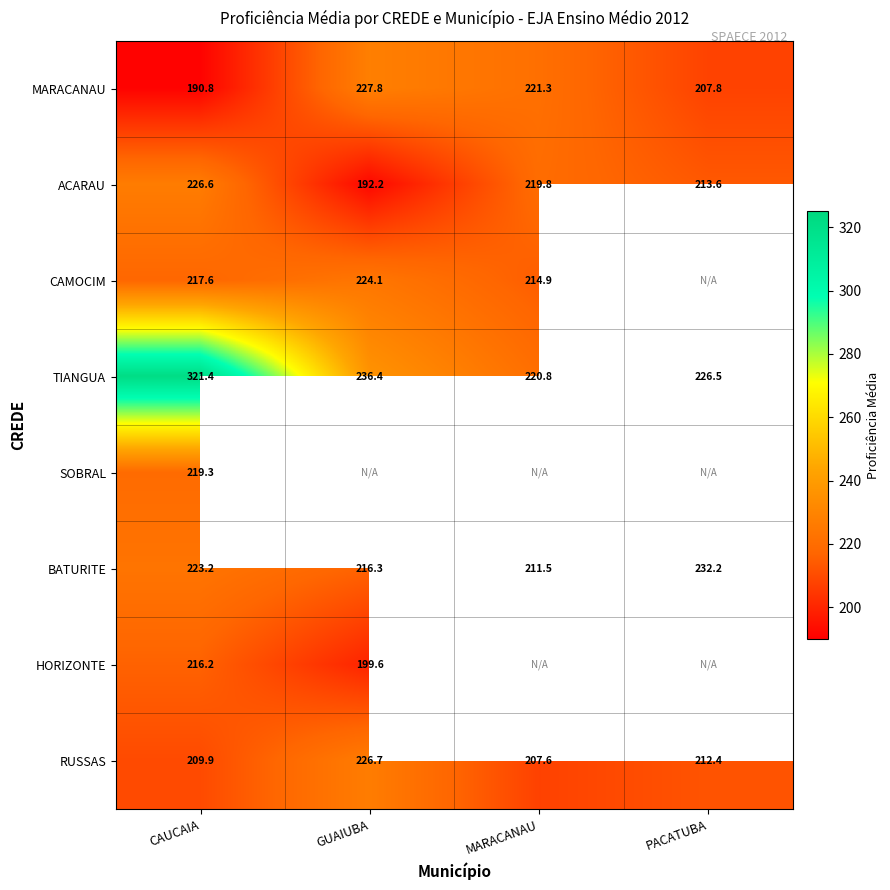

True or false: RUSSAS has a value of 295.7 at GUAIUBA.

False